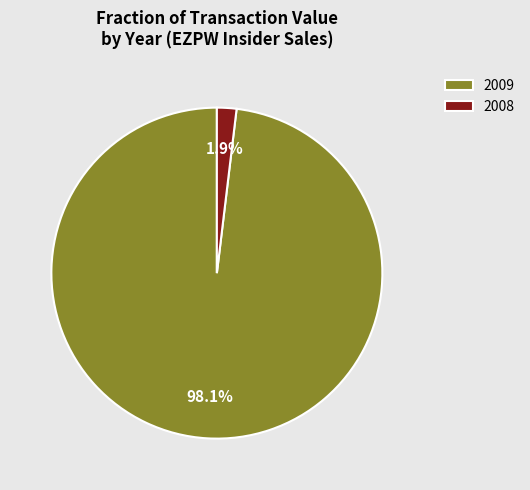

Is the sum of 2009 and 2008 greater than half?

Yes